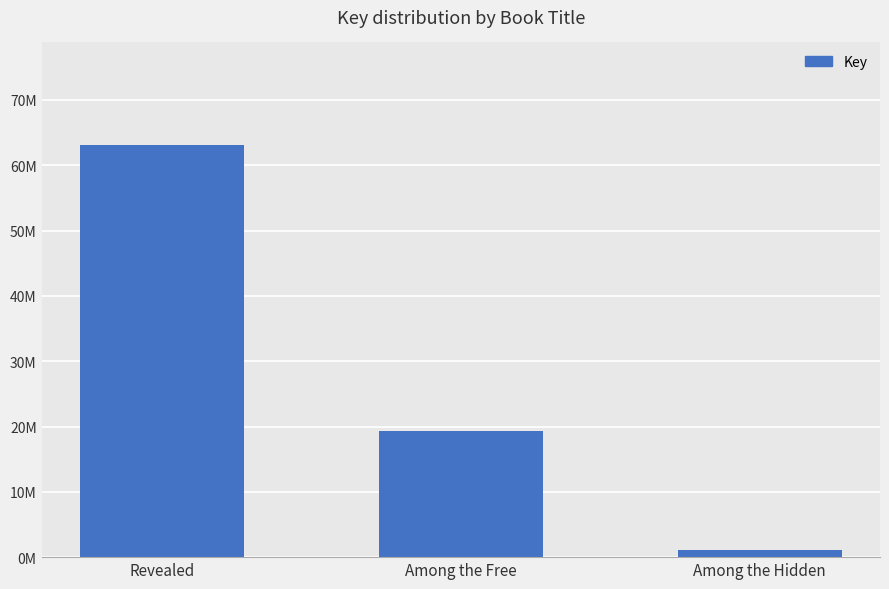

Which label corresponds to the smallest value in the chart?

Among the Hidden